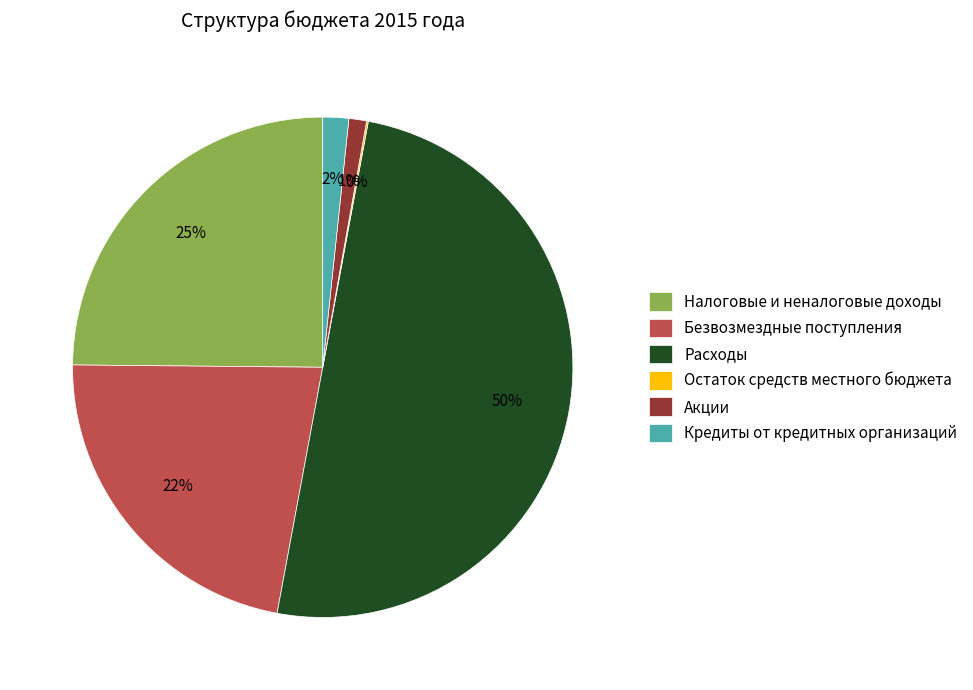

Is the sum of Кредиты от кредитных организаций and Безвозмездные поступления greater than half?

No